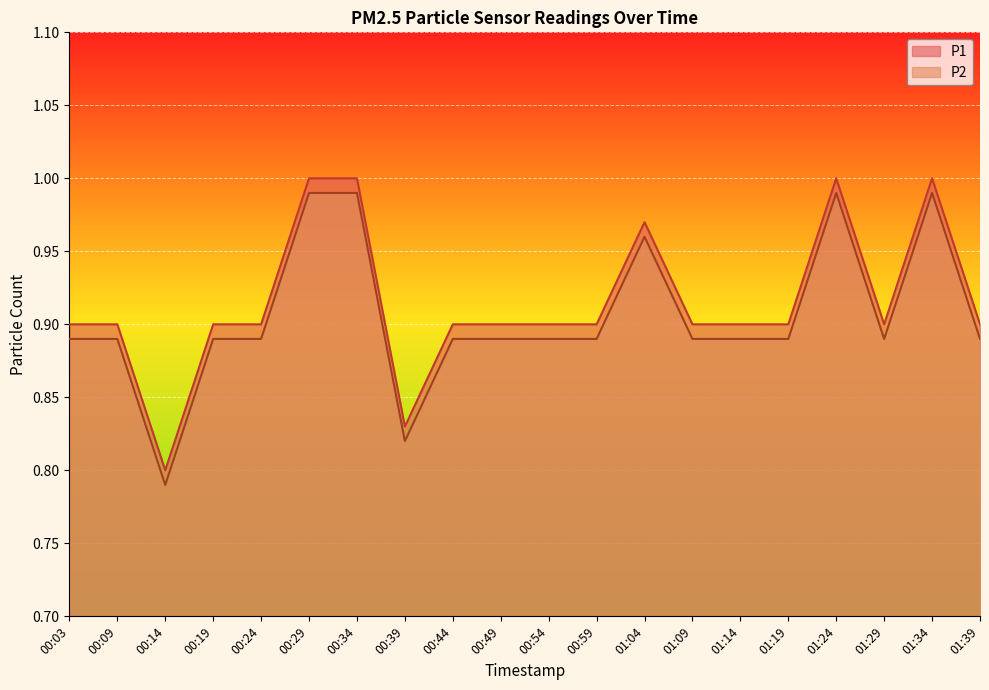

What is the label of the 16th point from the left?

01:19